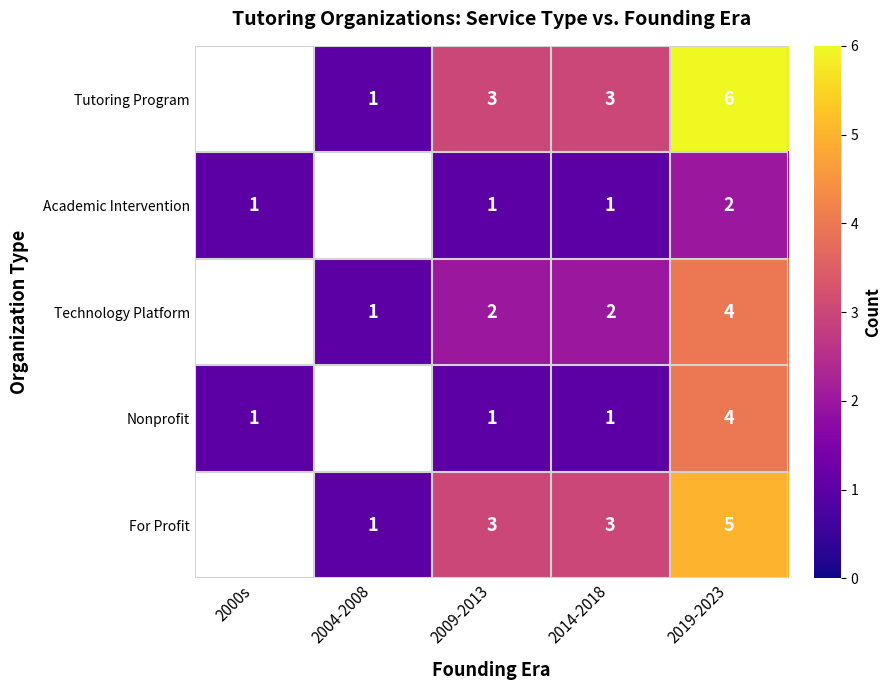

The value of Academic Intervention at 2000s is 1. True or false?

True